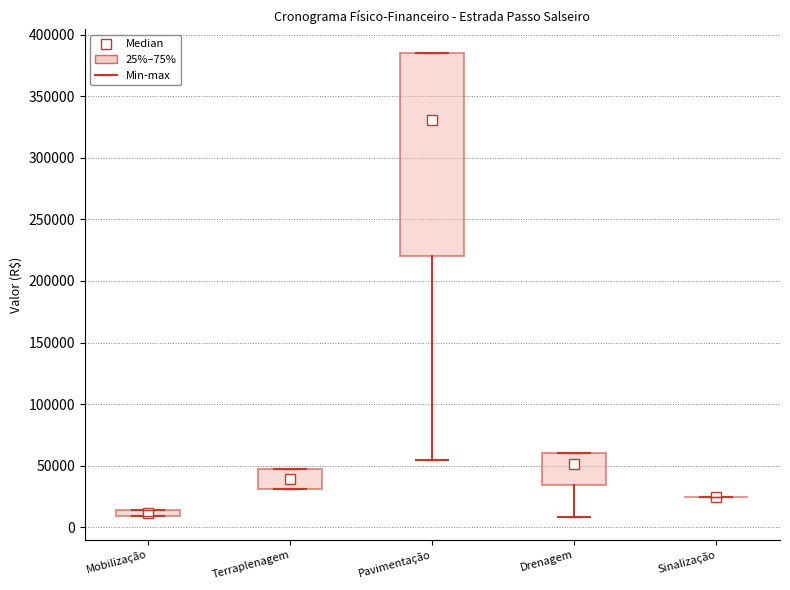

Comparing the boxes themselves (not the whiskers), which one is the tallest?

Pavimentação